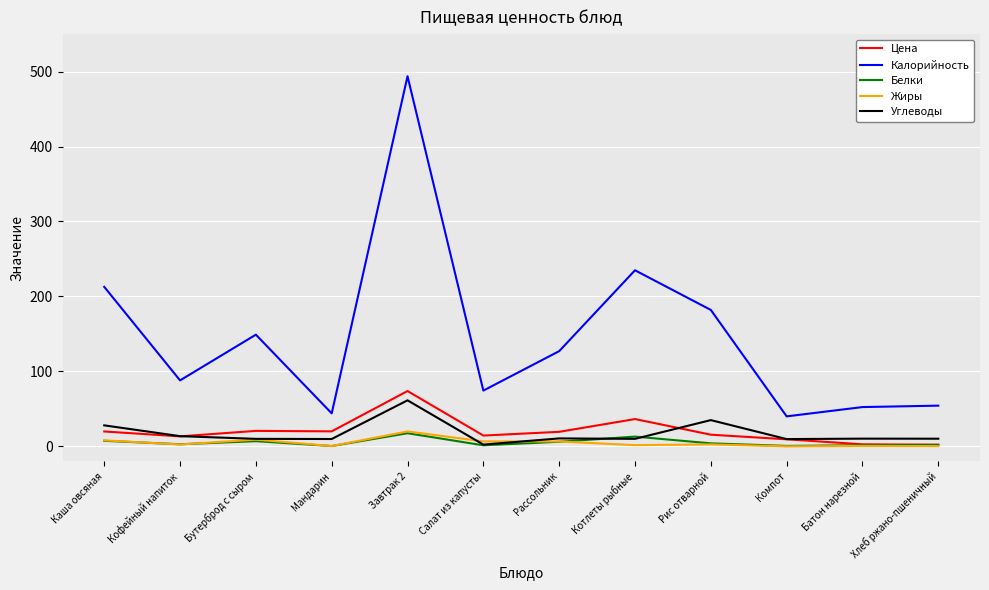

Between Каша овсяная and Кофейный напиток, which series saw the biggest shift?

Калорийность